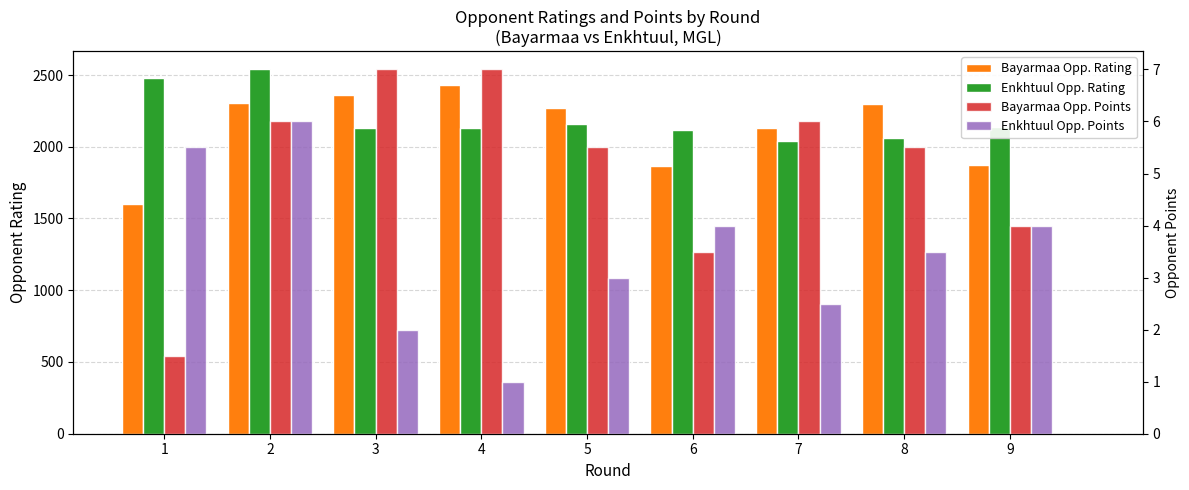

At which category is the sum across all series the highest?

2